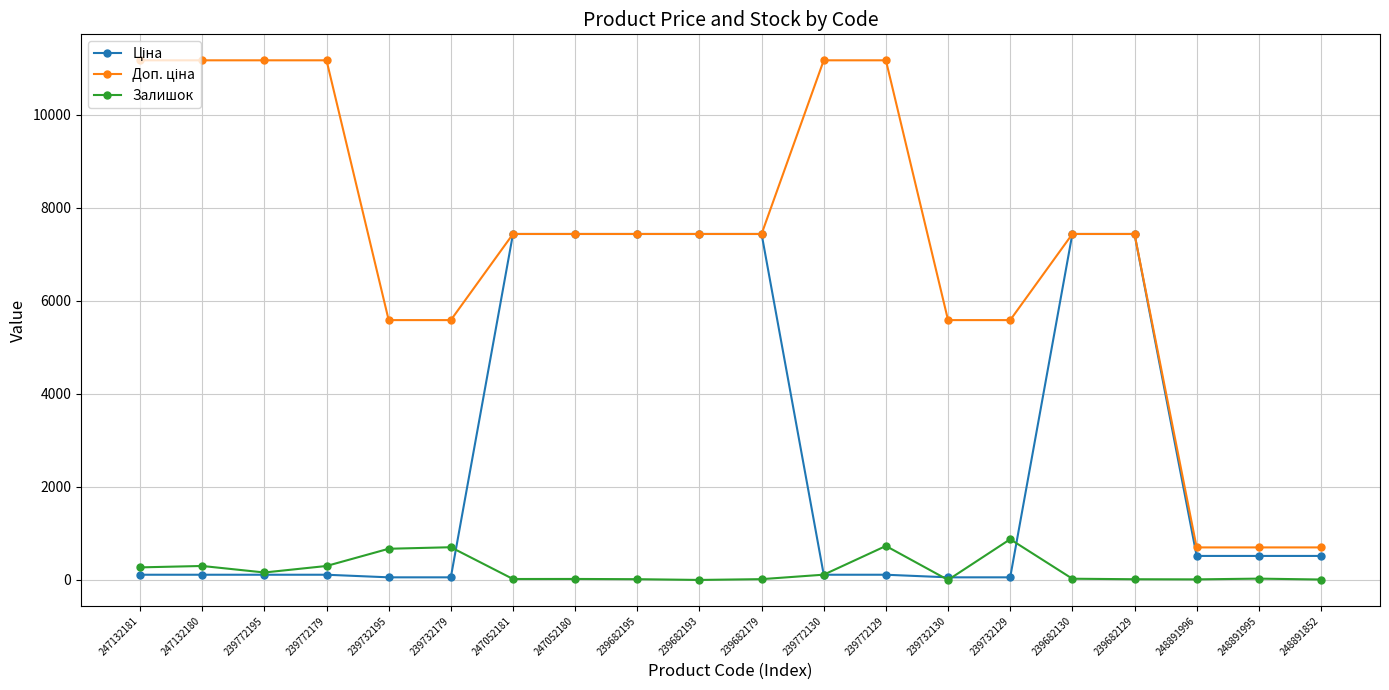

Count the number of data series in this chart.

3